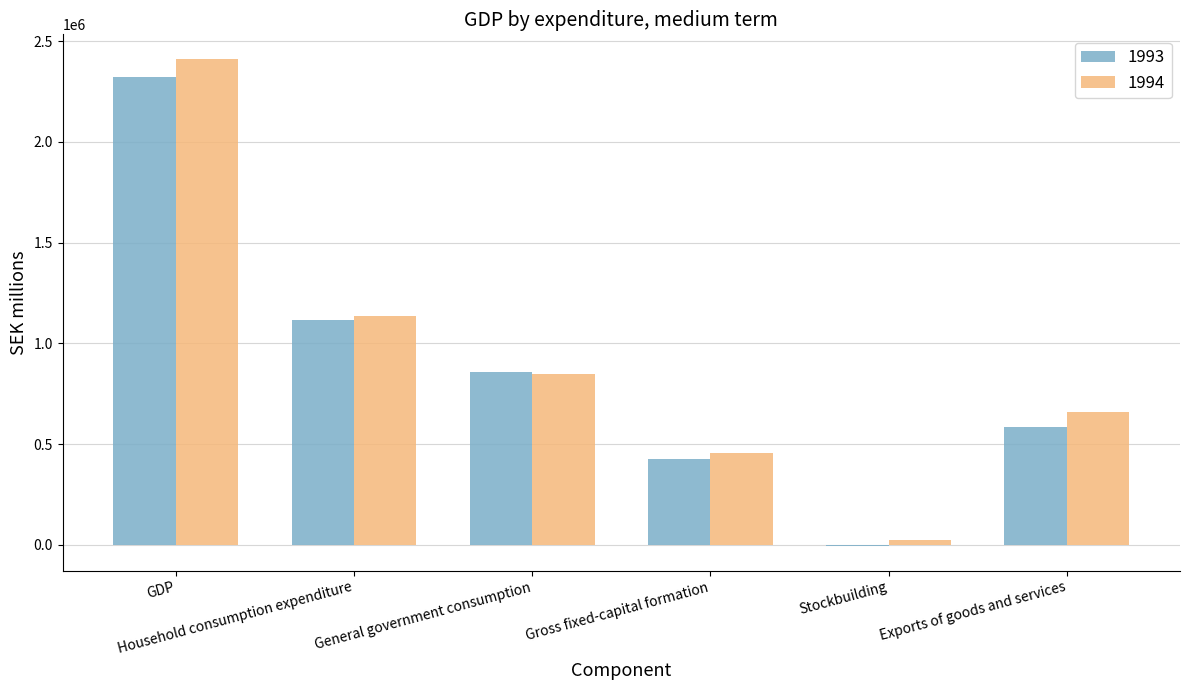

What is the maximum value shown in the chart?

2413558